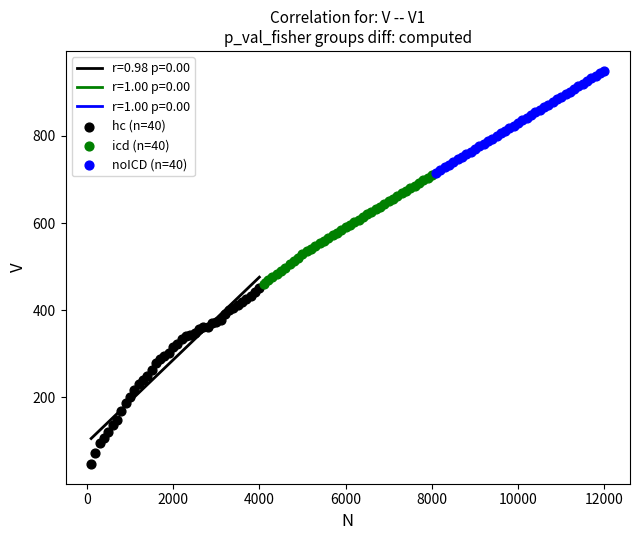

Which series has the largest Y range (max minus min)?

hc (n=40)